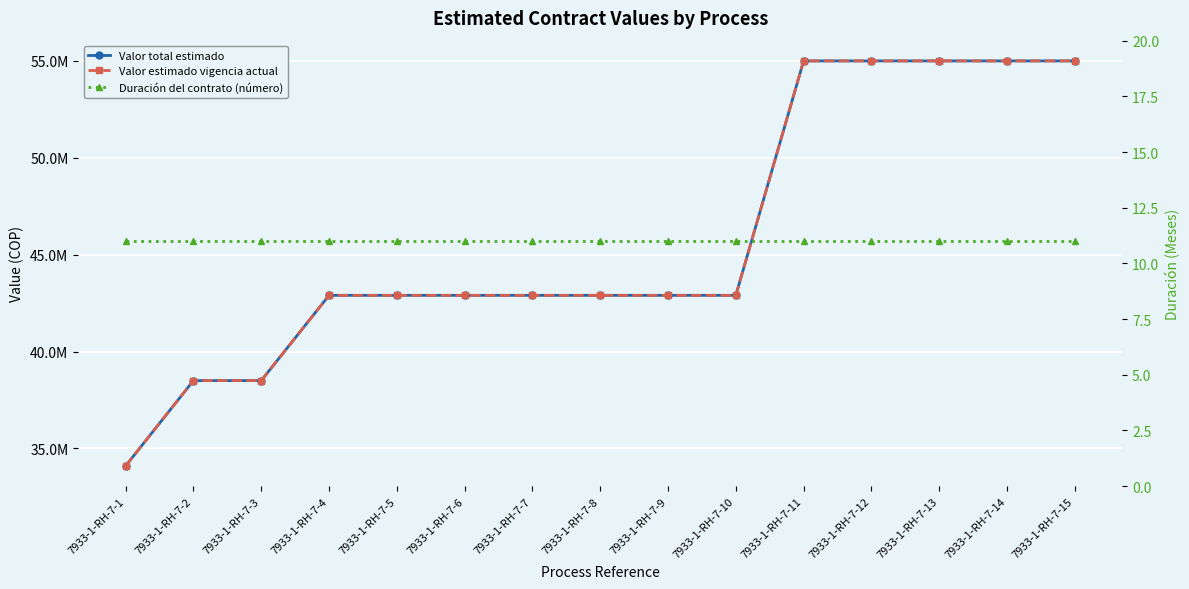

Which label corresponds to the smallest value in the chart?

7933-1-RH-7-1